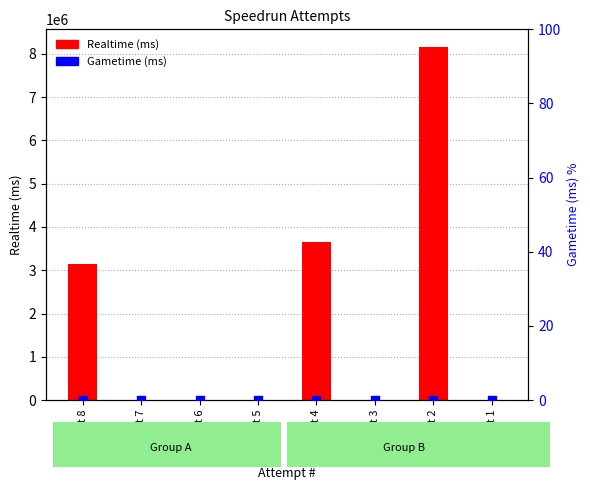

Is the value of Gametime (ms) at Attempt 7 greater than the value of Realtime (ms) at Attempt 1?

No